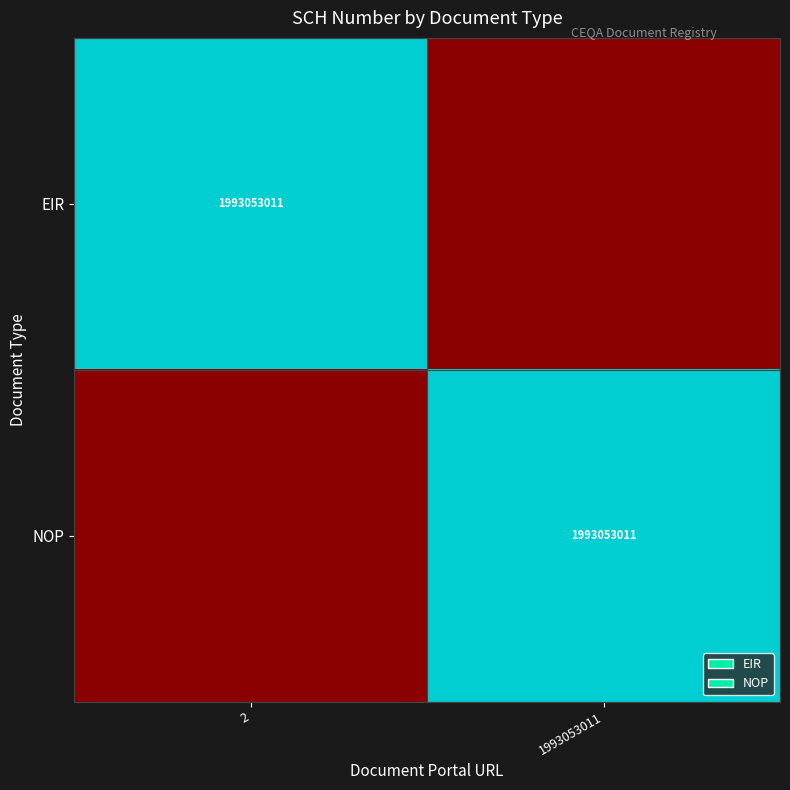

True or false: EIR has a value of 1993053011 at 2.

True